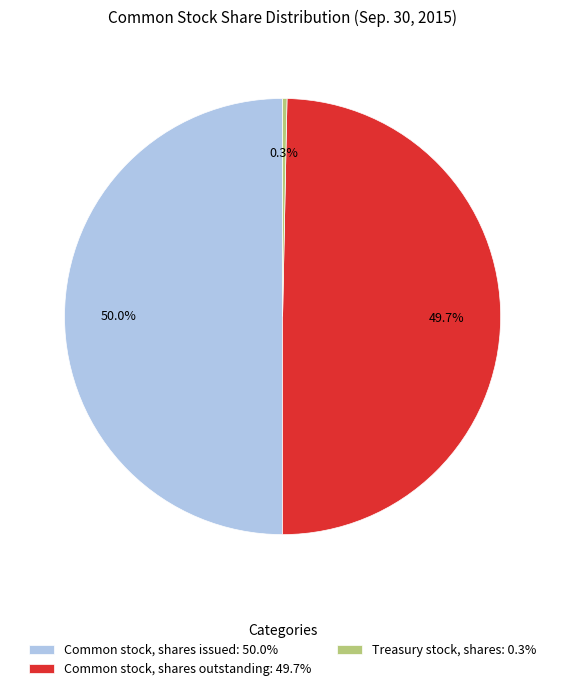

To the nearest percent, what is the average slice percentage?

33%